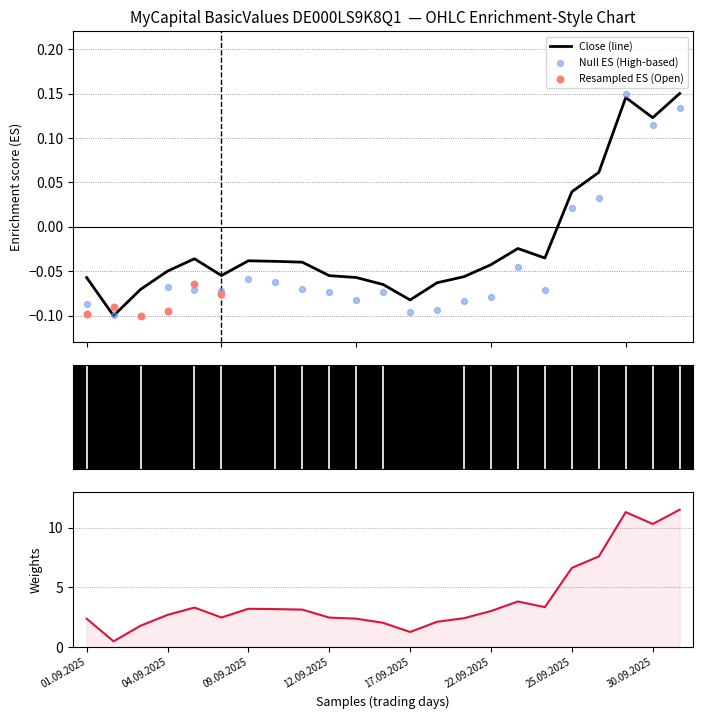

At how many categories does at least one series exceed 0?

5